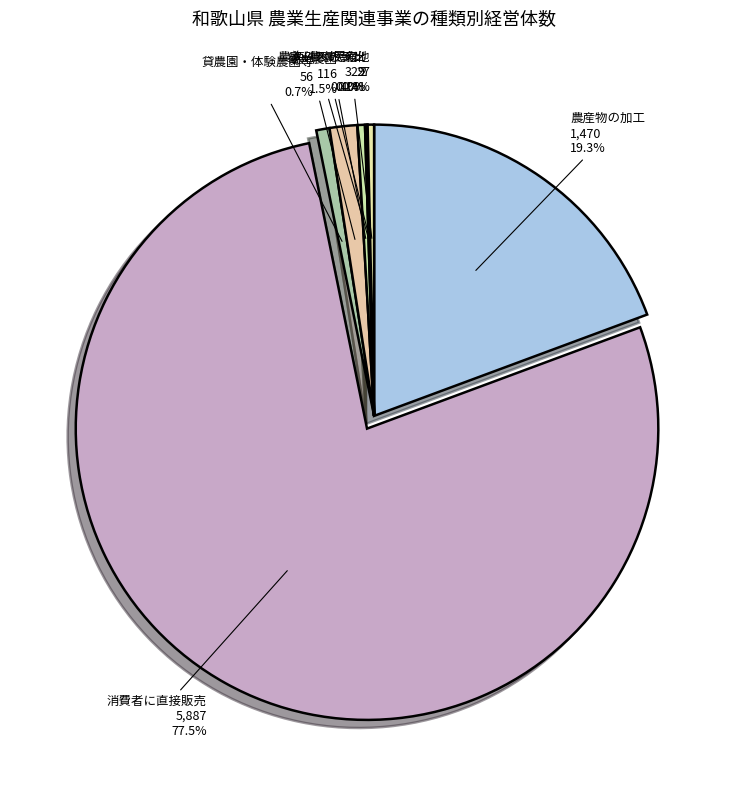

Between 農産物の加工 and 農家民宿, which is larger?

農産物の加工